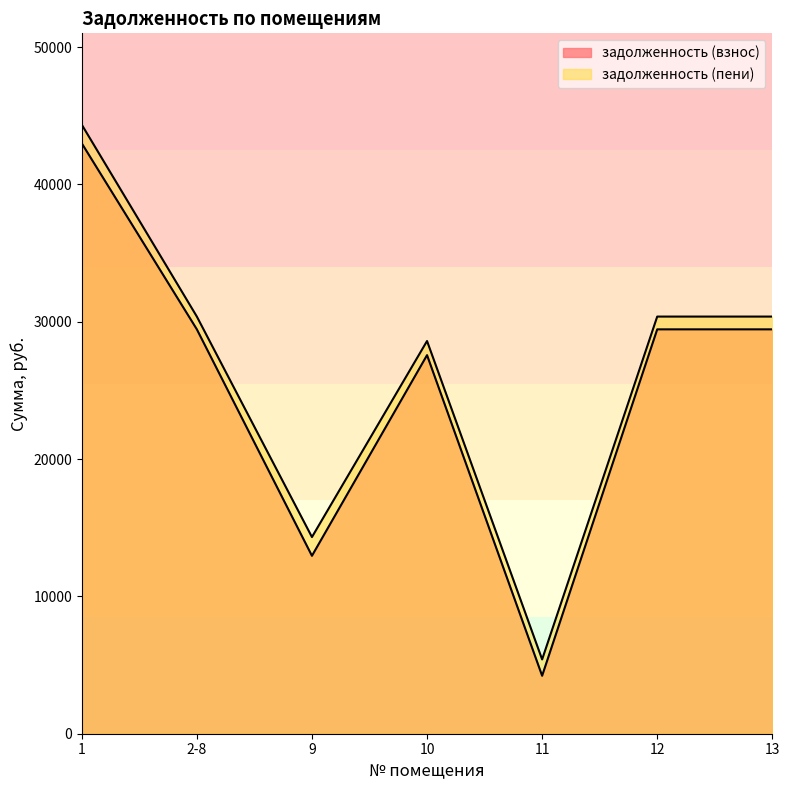

True or false: задолженность (взнос) and задолженность (пени) intersect in this chart.

False